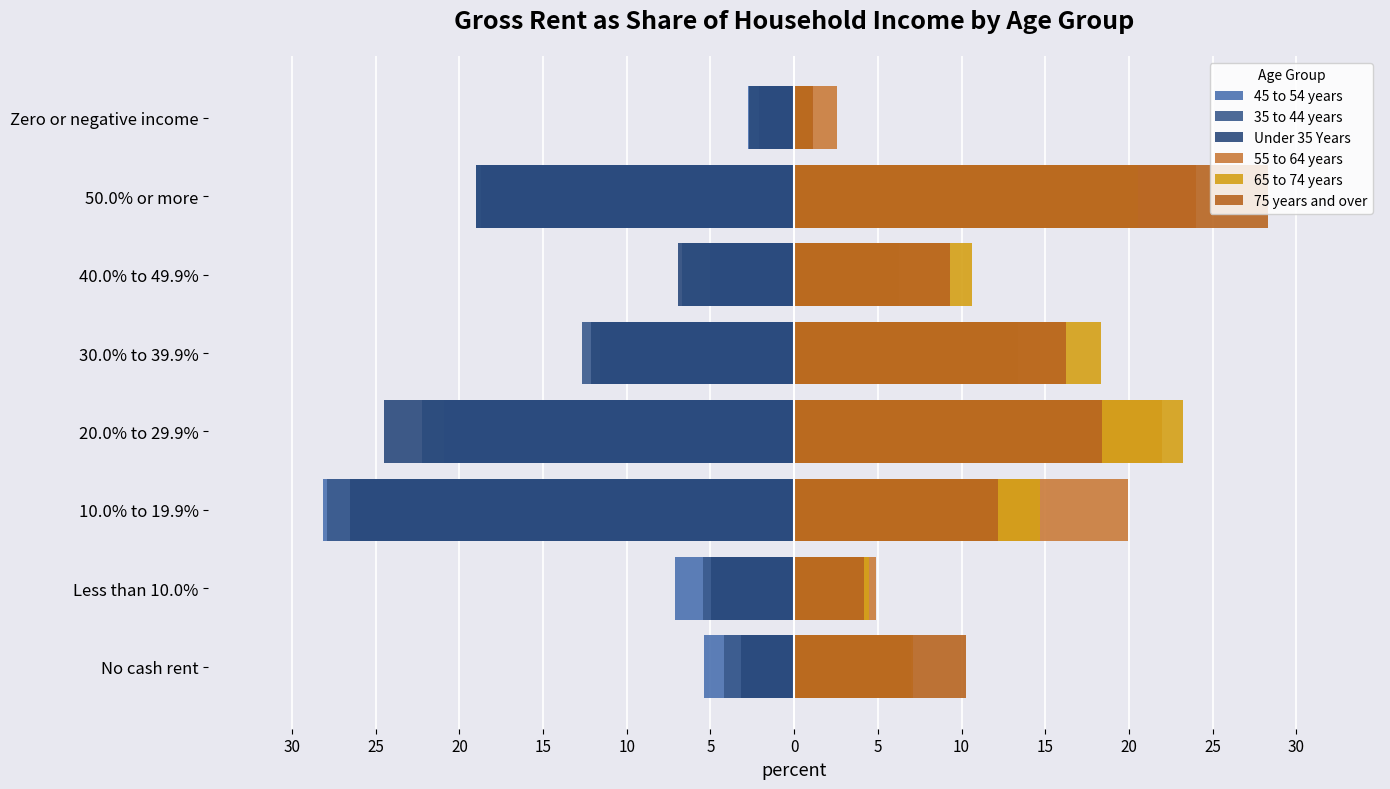

At how many categories does at least one series exceed 10?

6